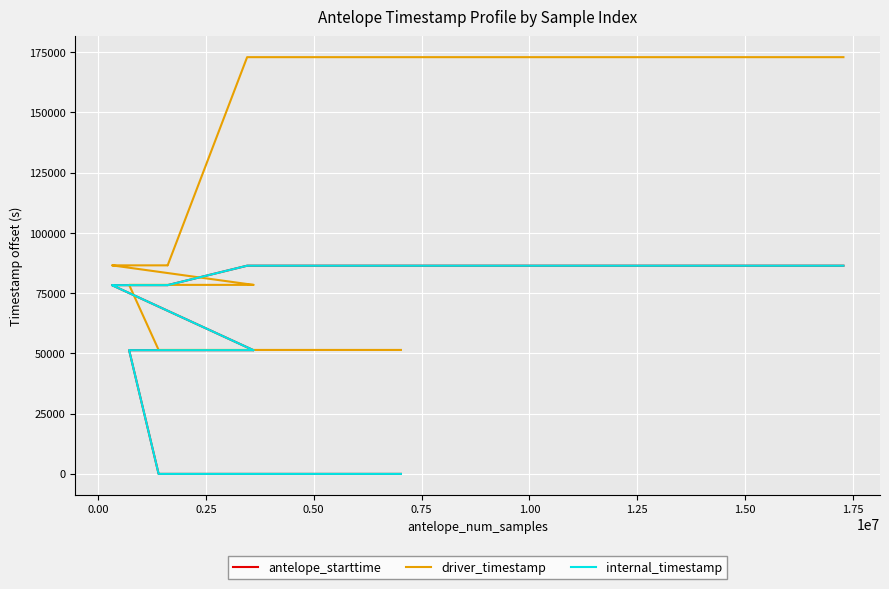

How many values in the driver_timestamp series are below 86543?

11